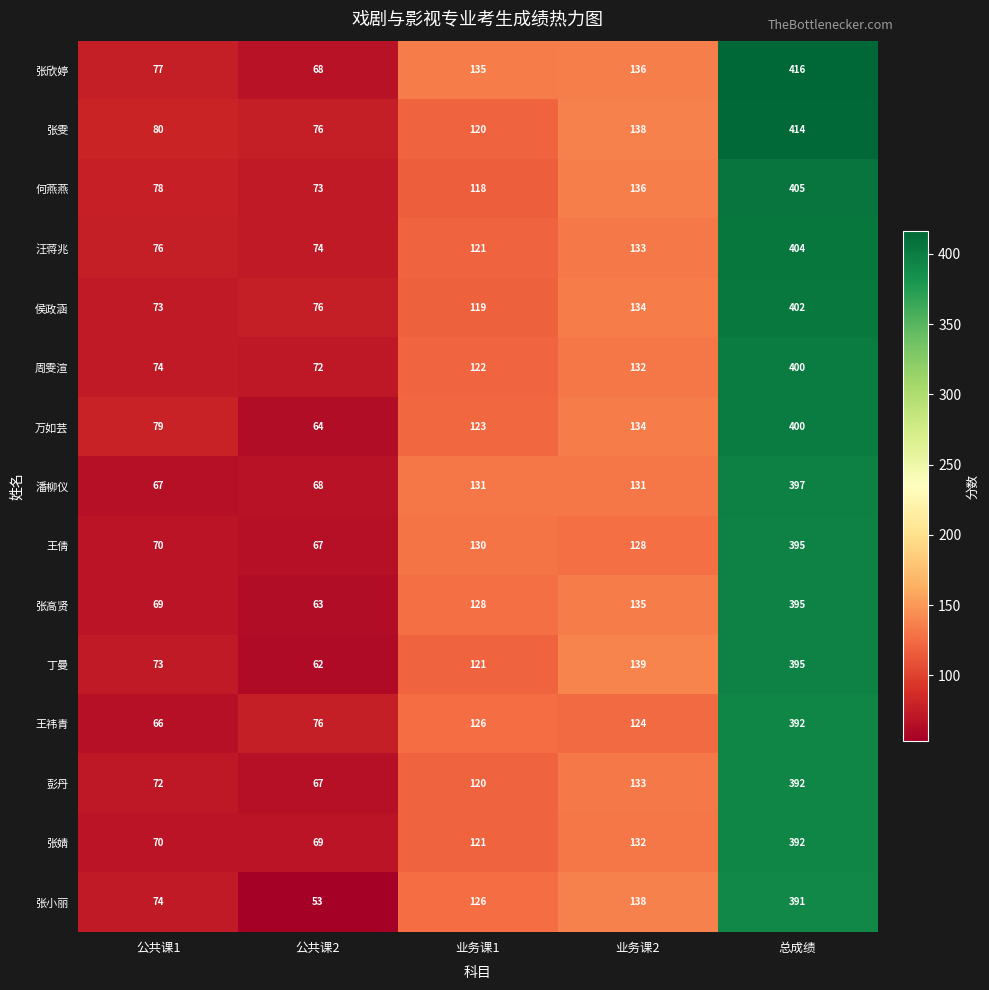

Between 公共课2 and 总成绩, which series saw the biggest shift?

张欣婷